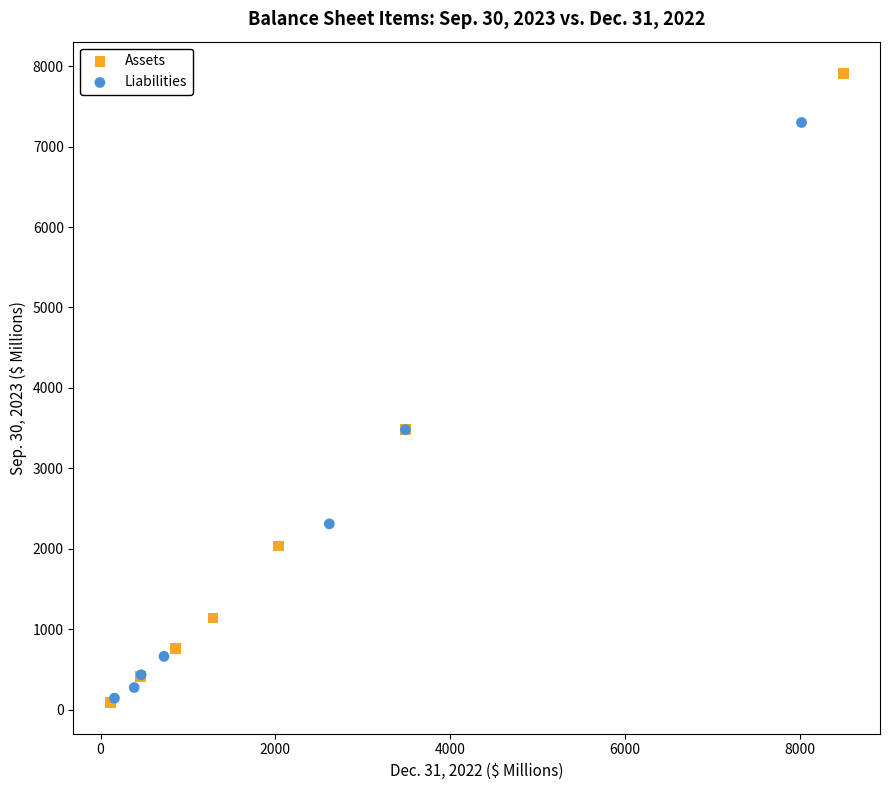

Which series has the widest spread of Y values?

Assets